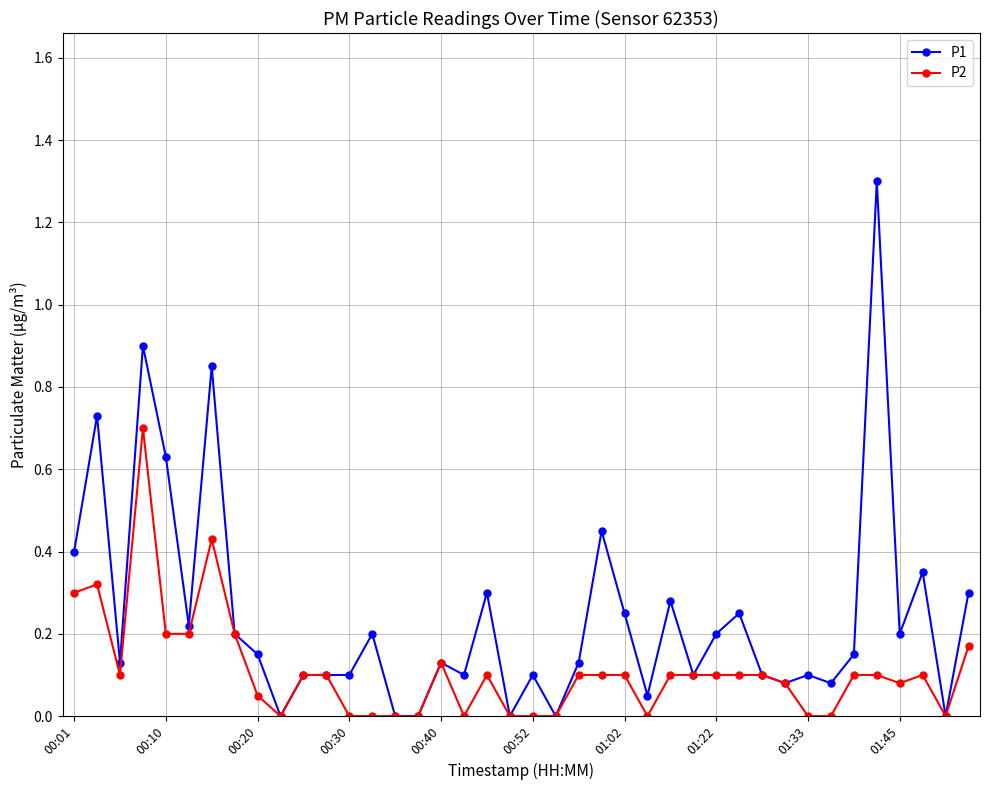

True or false: P2 has more than 1 points higher than both neighbors.

True